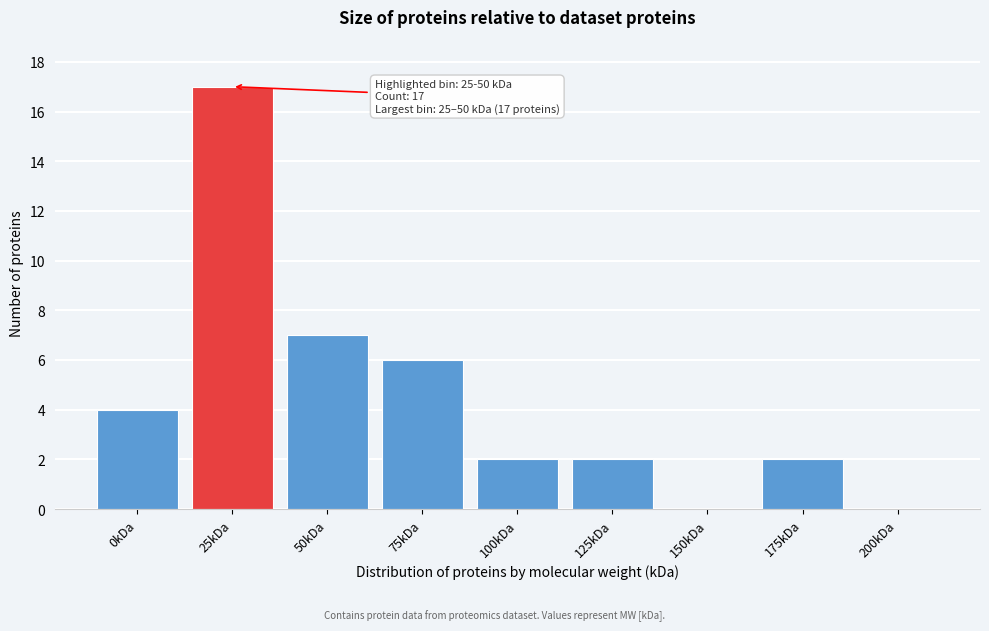

Reading right to left, what are all the values shown in this chart?

200kDa=0	175kDa=2	150kDa=0	125kDa=2	100kDa=2	75kDa=6	50kDa=7	25kDa=17	0kDa=4